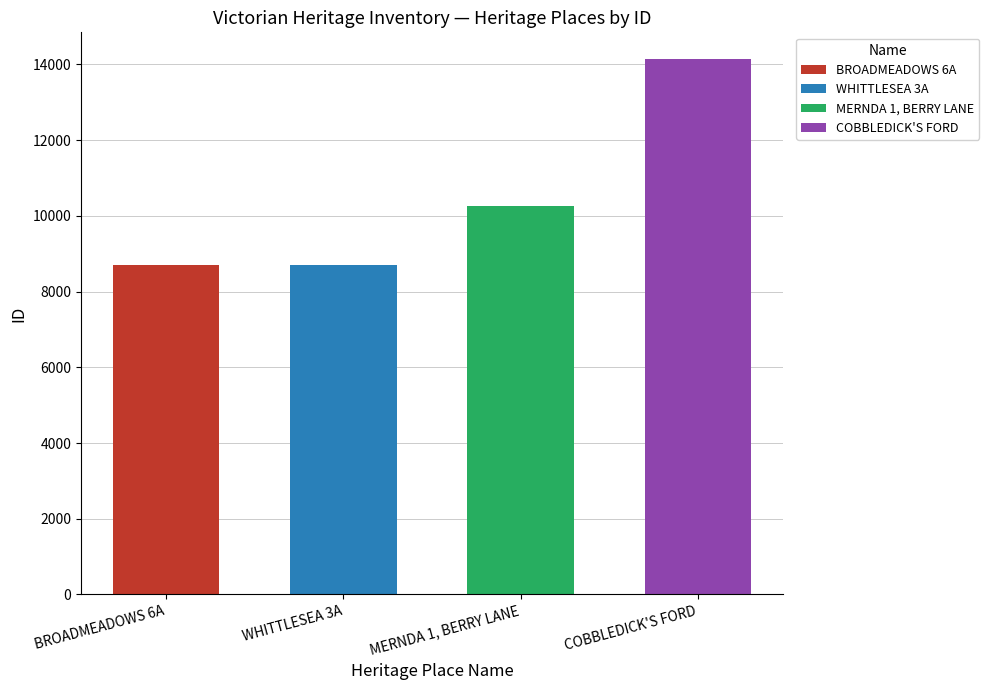

Between BROADMEADOWS 6A and COBBLEDICK'S FORD, which is larger?

COBBLEDICK'S FORD